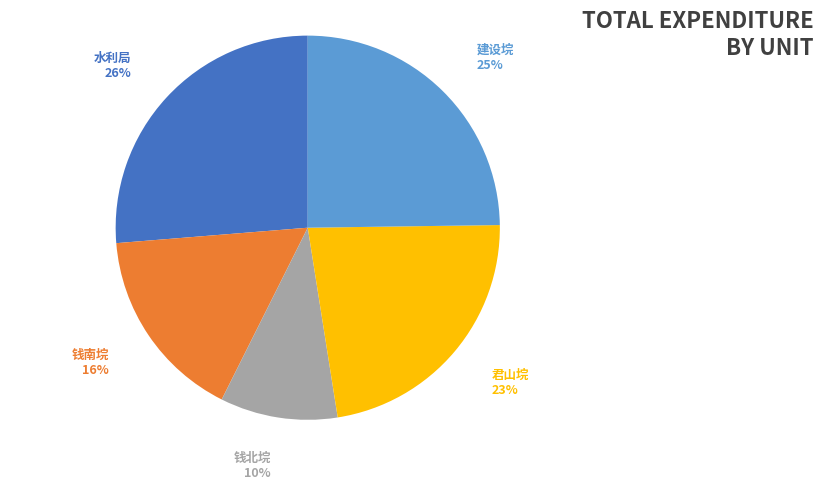

Is there a majority slice in this chart?

No